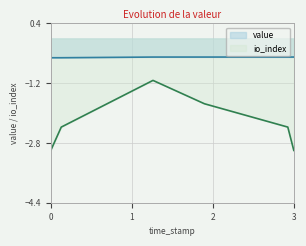

What is the spread (max minus min) of values at 3?

2.5